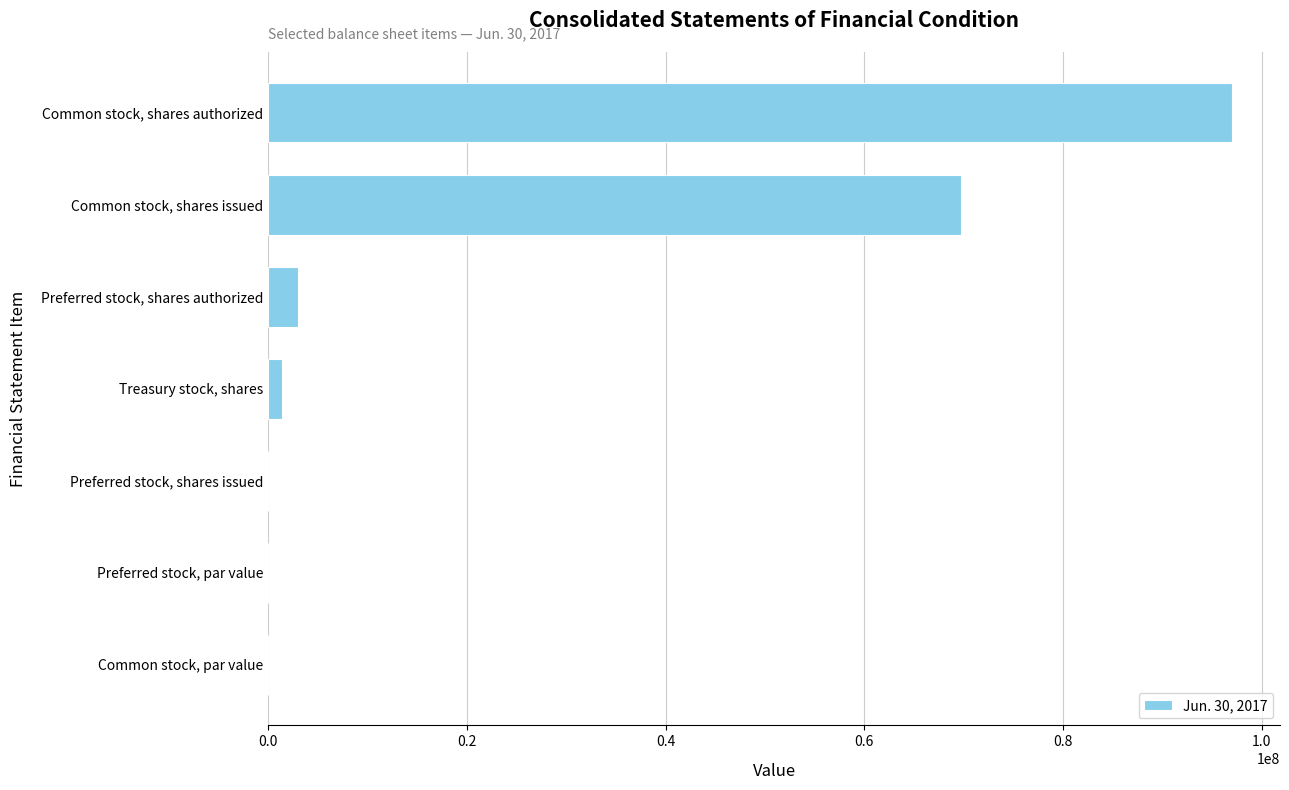

At which label is the value closest to 48500000?

Common stock, shares issued